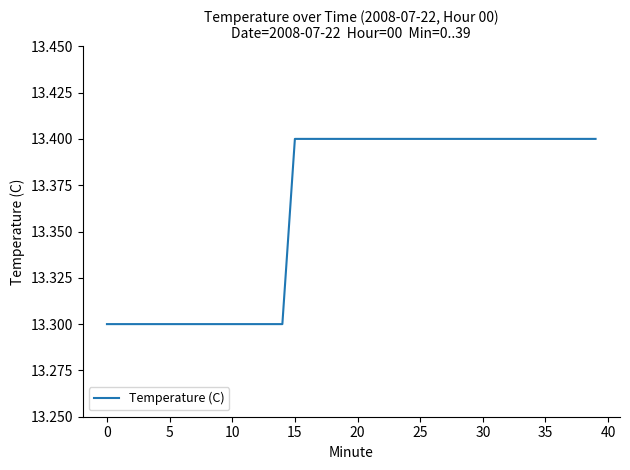

What is the average value?

13.4